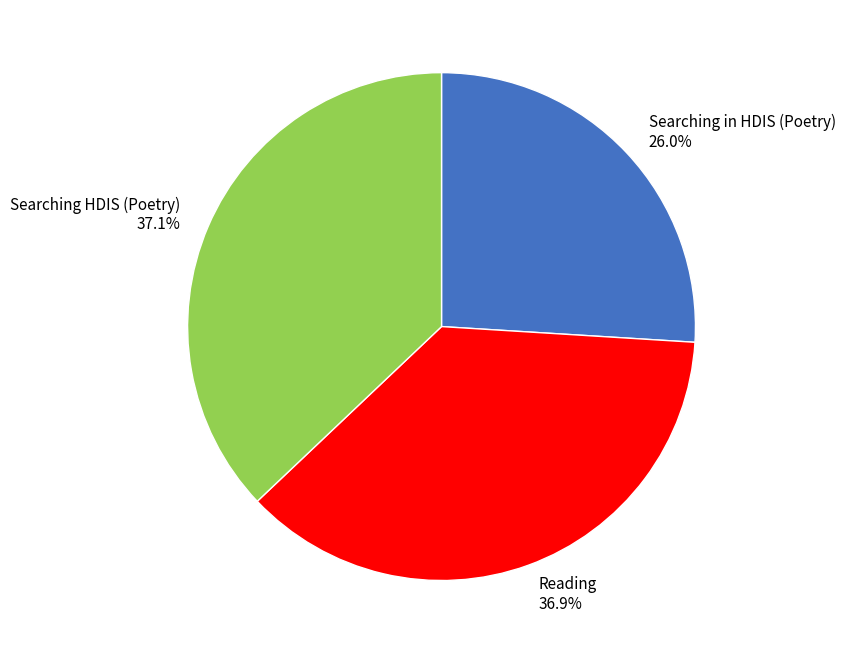

How many slices are in this pie chart?

3